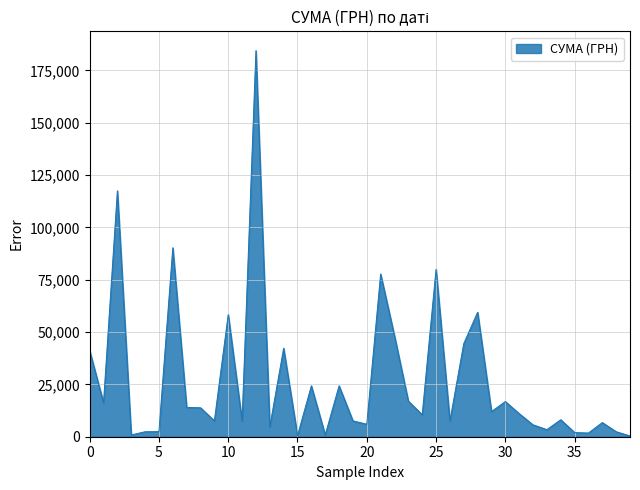

True or false: there are more than 2 points higher than both neighbors.

True